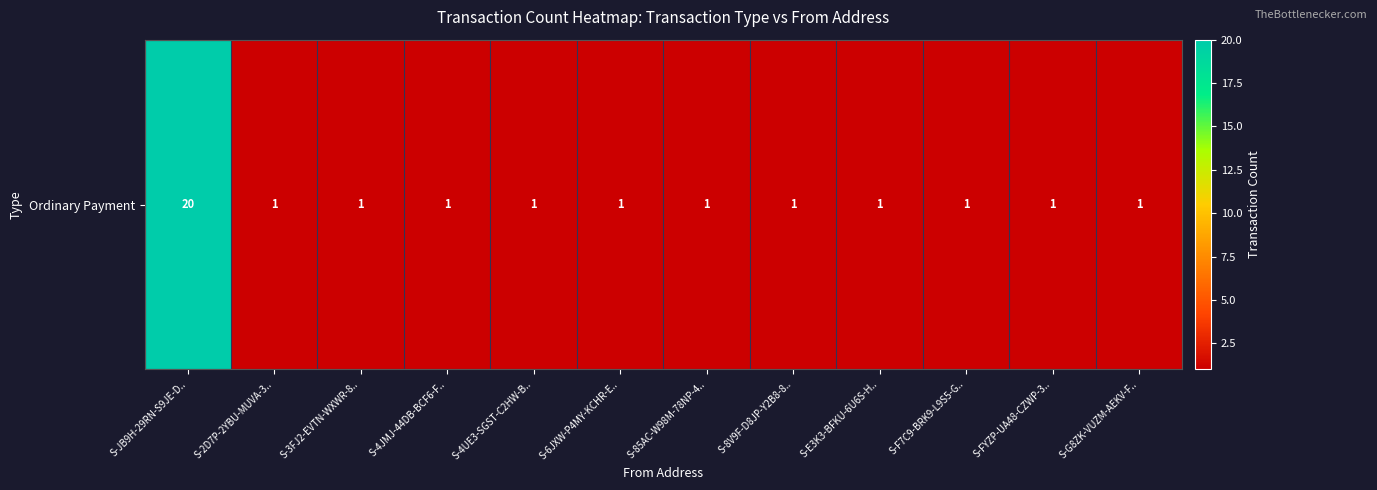

The value at S-2D7P-2YBU-MUVA-3.. is 1. True or false?

True